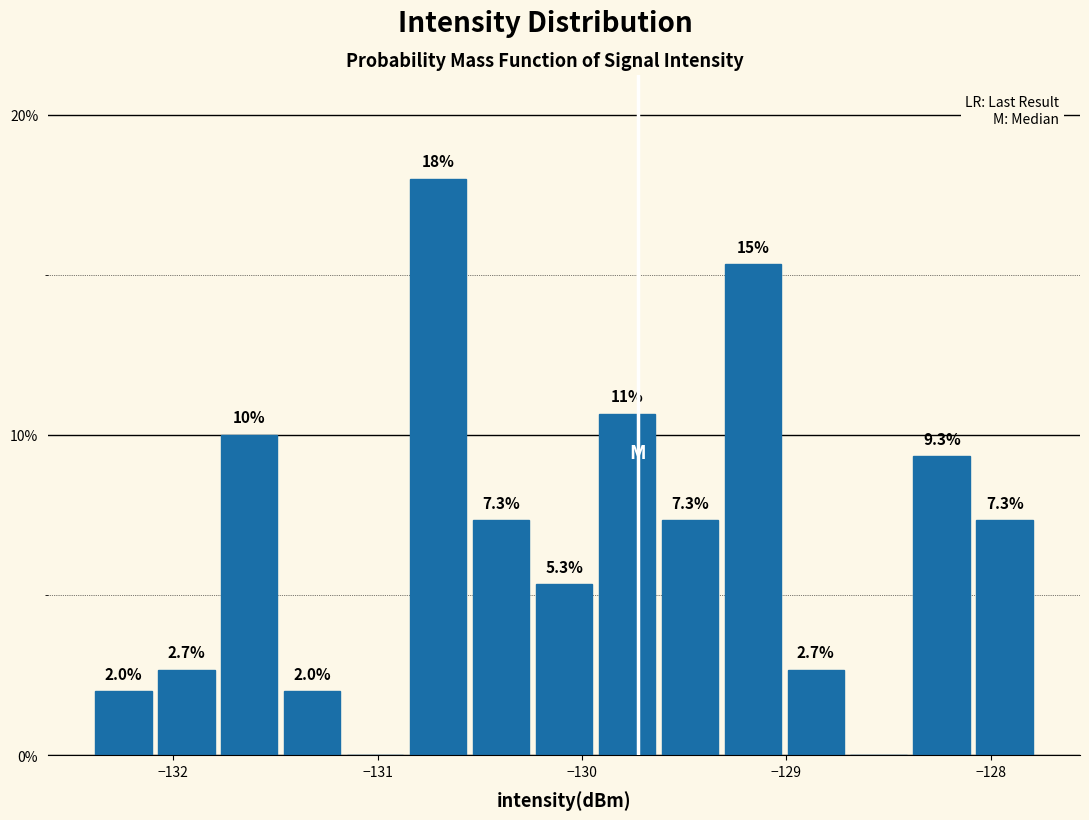

Read against the x-axis, roughly where is the centre of the tallest bar?

-130.7